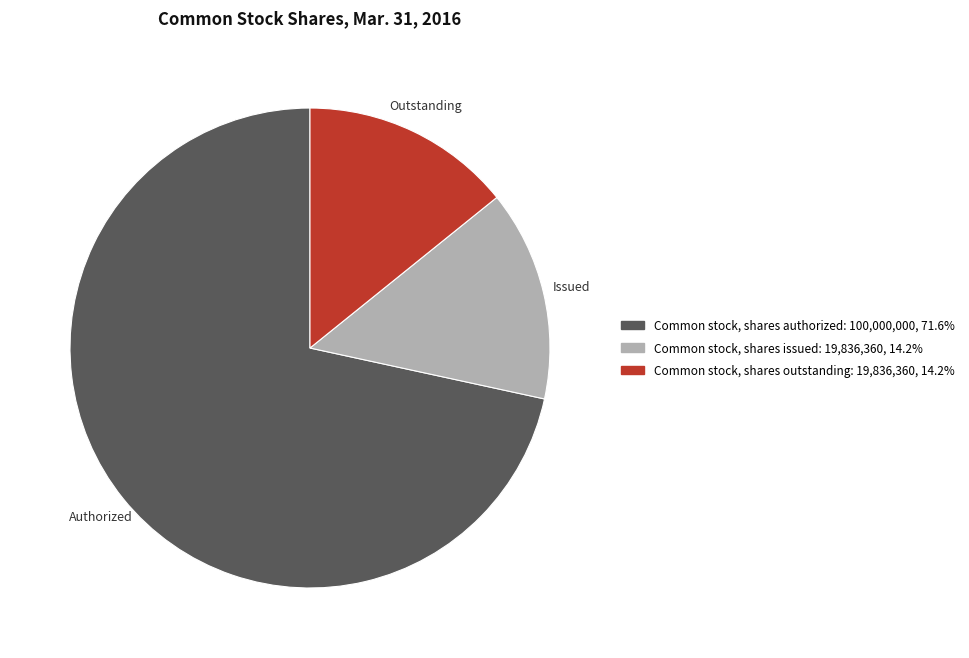

Do Common stock, shares issued and Common stock, shares authorized together represent more than half of the pie?

Yes